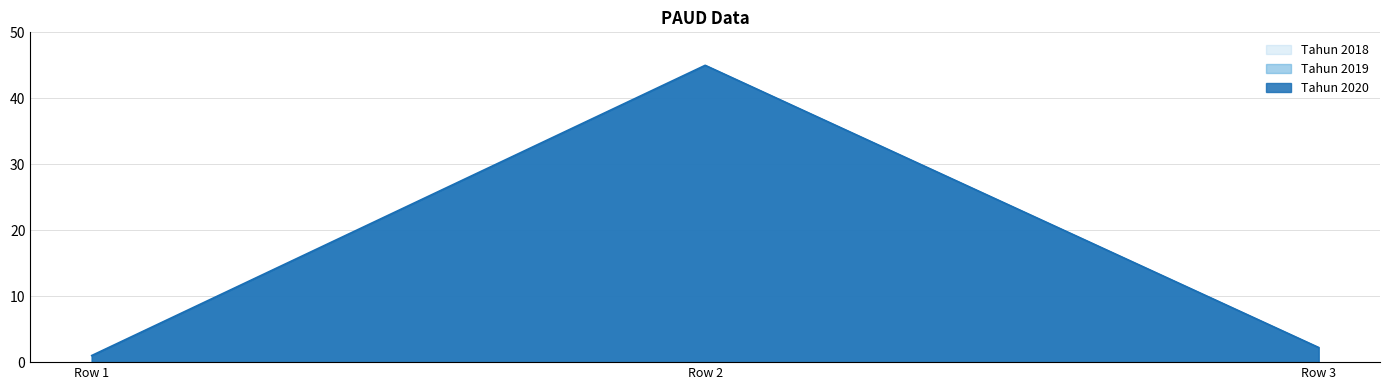

Which category has the lowest value across all series?

Row 1